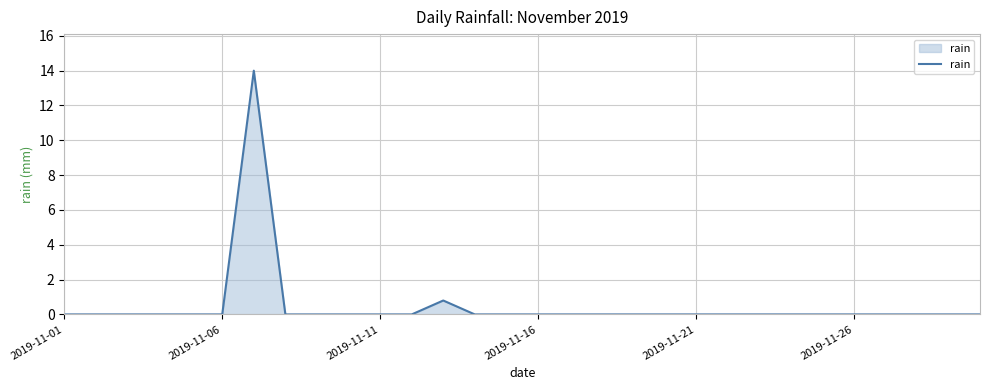

What is the difference between the maximum and minimum values?

14.0